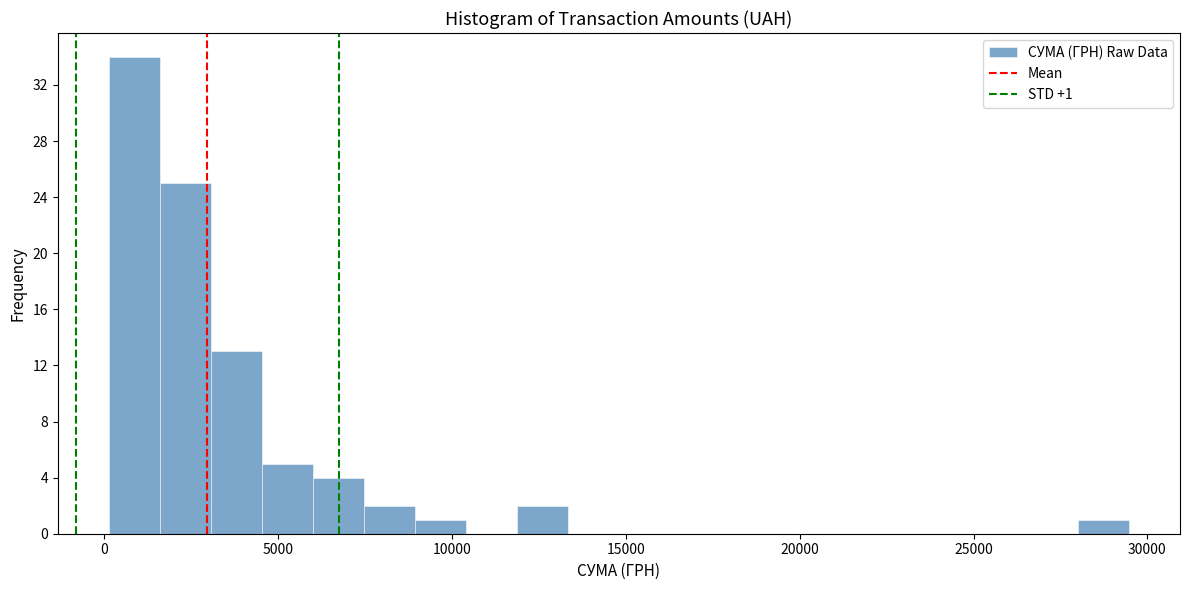

Read against the x-axis, roughly where is the centre of the tallest bar?

1000